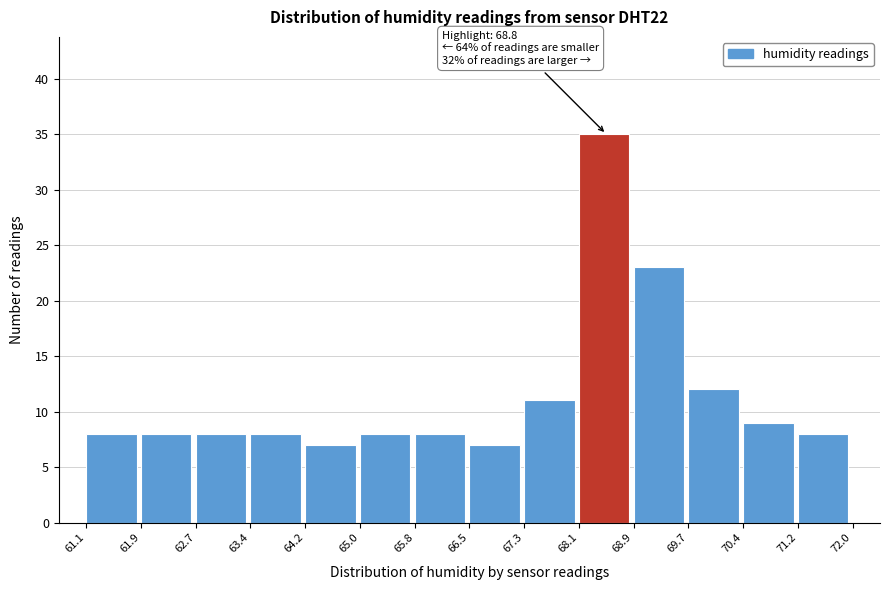

Which range on the x-axis has the tallest bar?

68.1 to 68.9